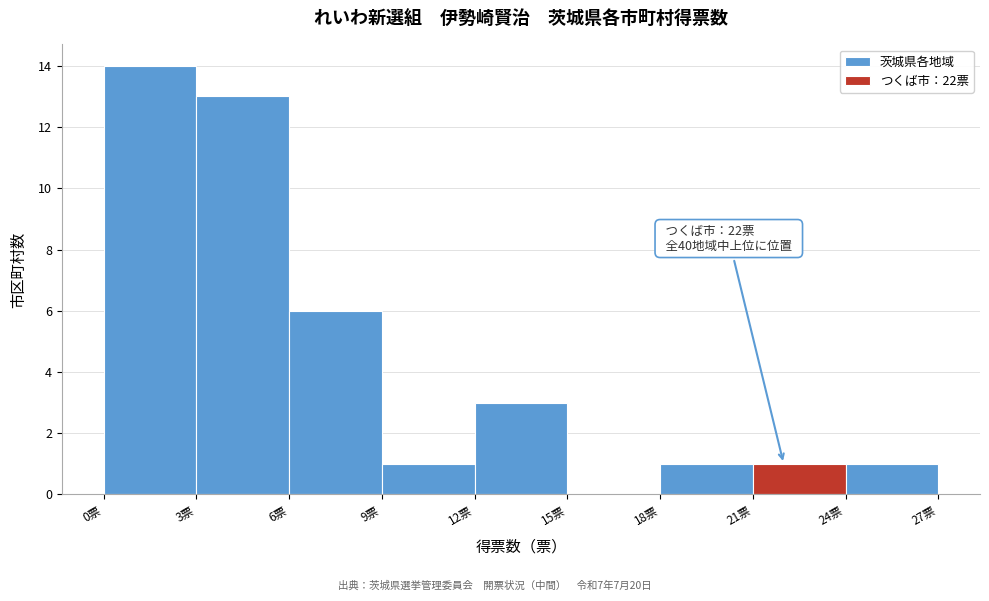

Which range on the x-axis has the tallest bar?

0 to 3